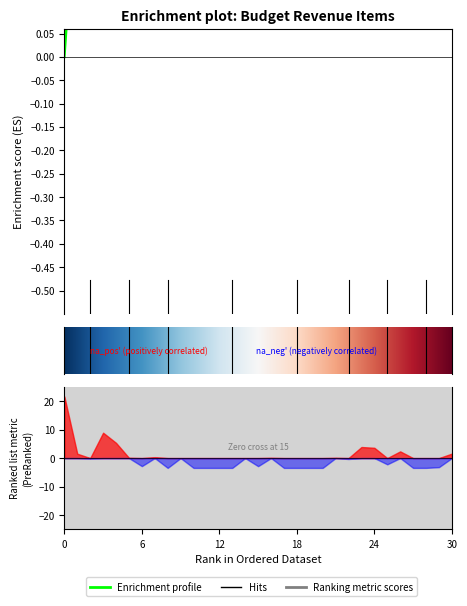

Count the number of categories in the chart.

31